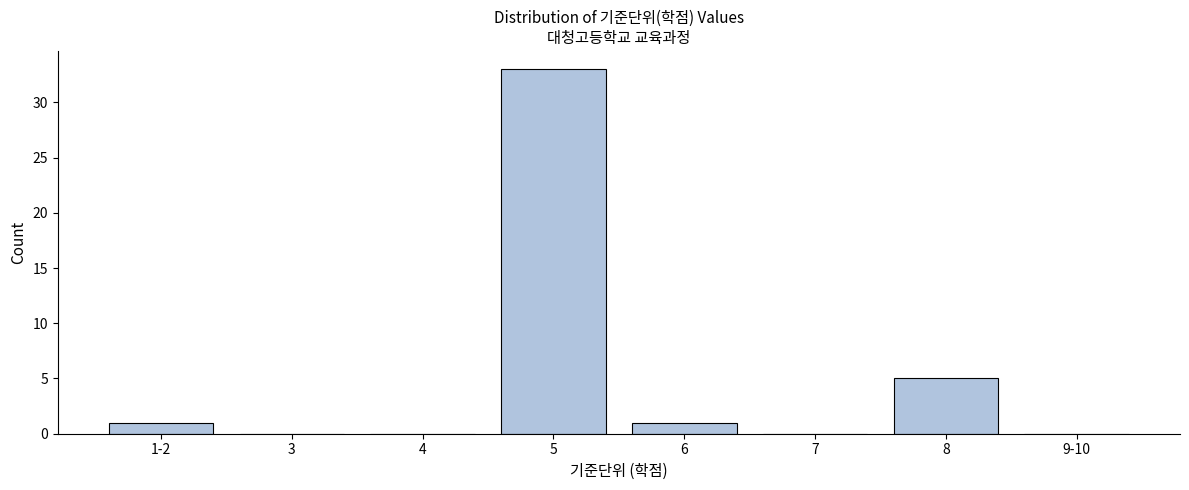

Reading right to left, extract all data points from this chart.

9-10=0	8=5	7=0	6=1	5=33	4=0	3=0	1-2=1